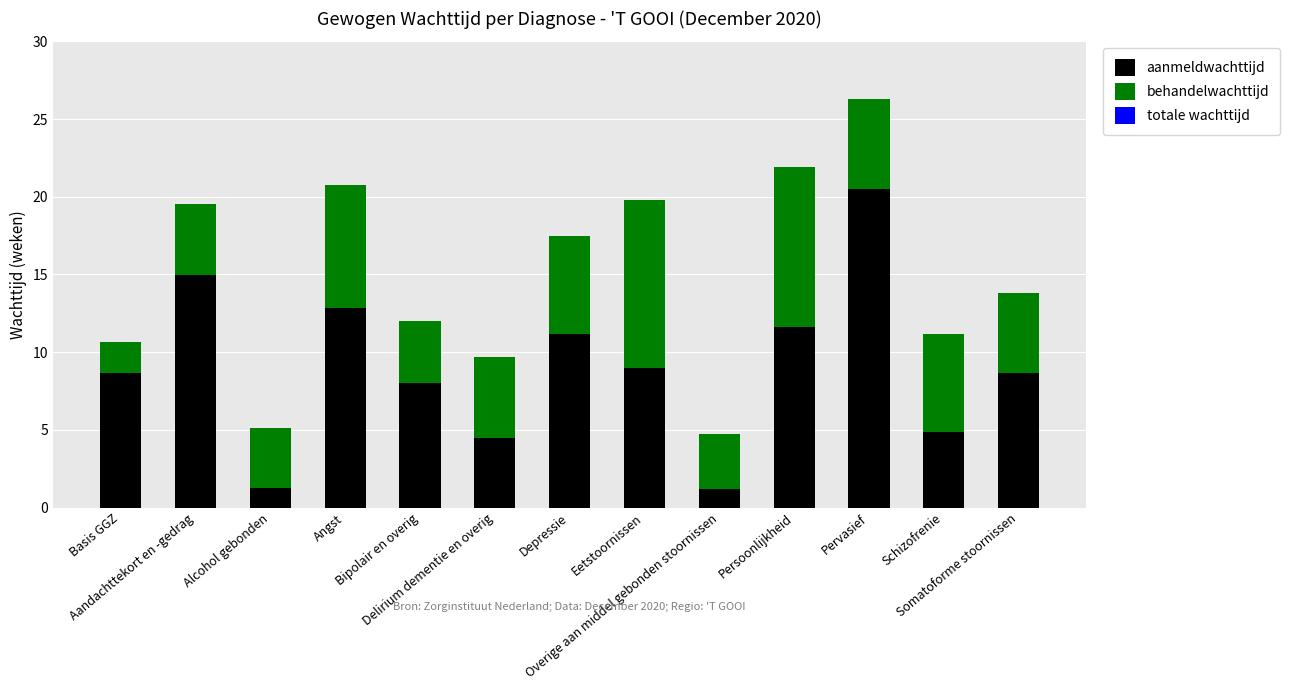

What is the highest value of the aanmeldwachttijd series?

20.5